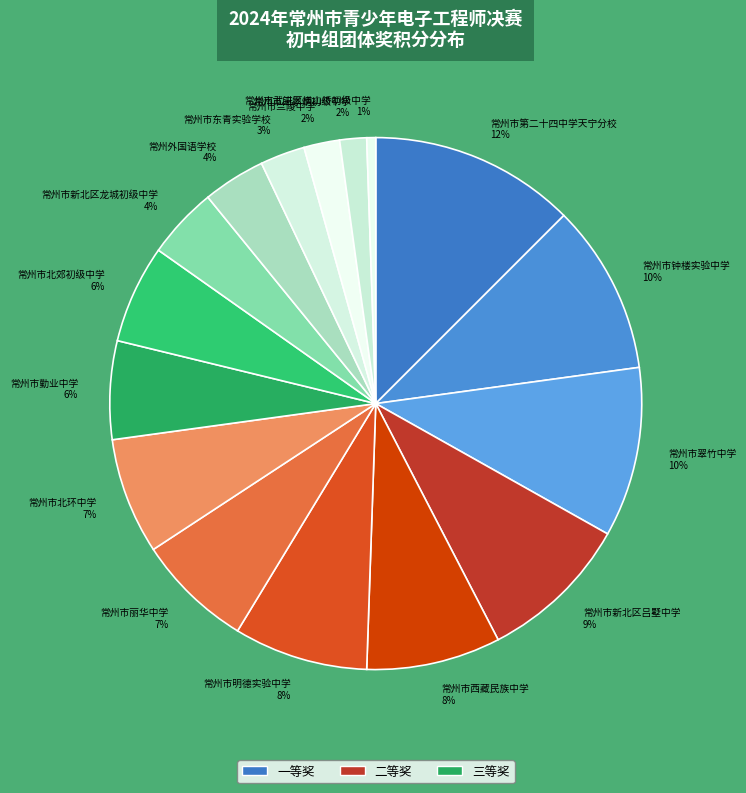

Does any single category account for the majority?

No